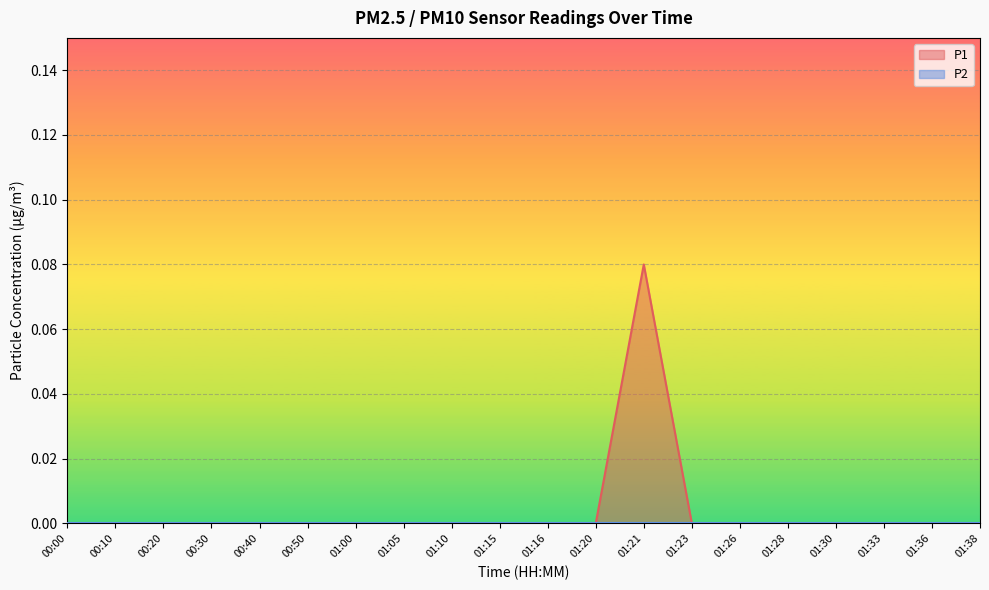

True or false: the data shows 0.1 at 00:50.

False